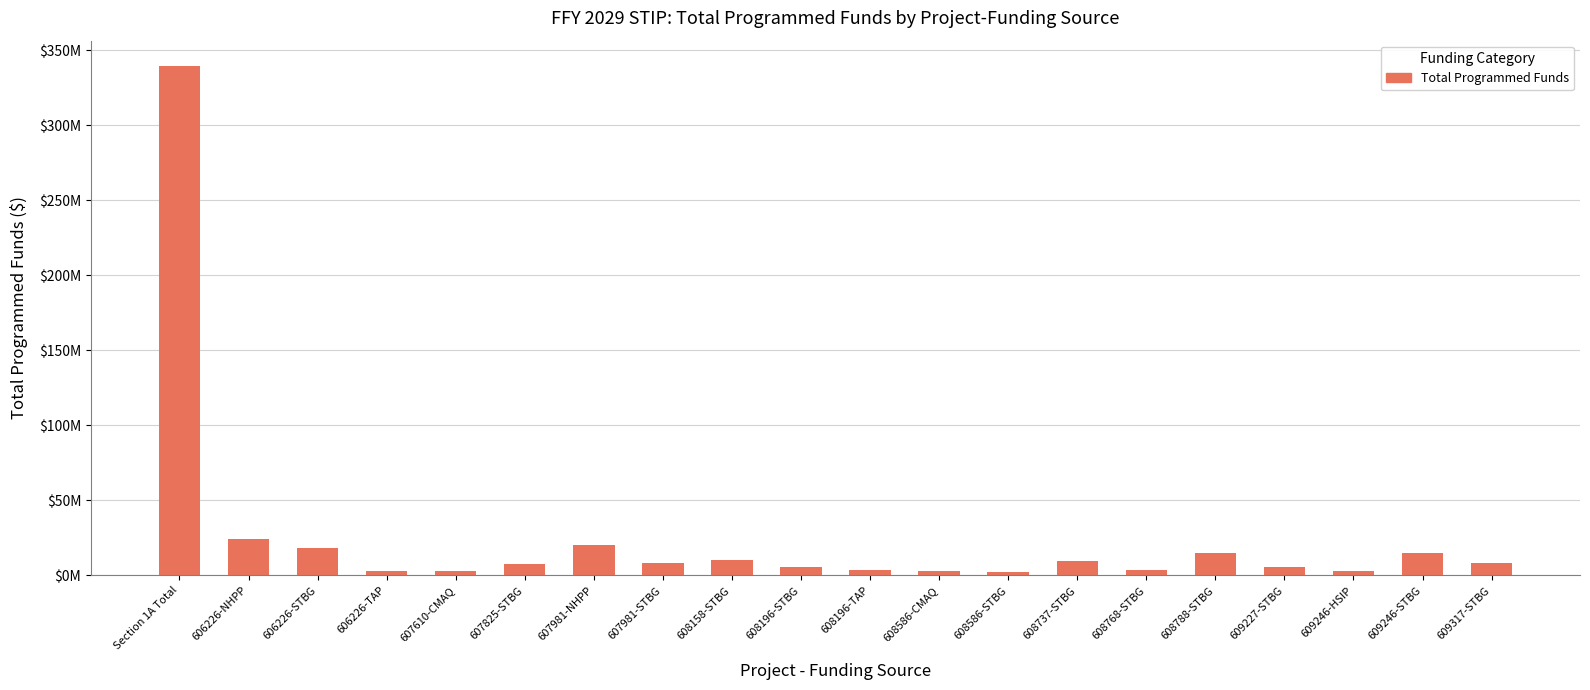

List the labels in order of value, smallest first.

608586-STBG, 608586-CMAQ, 606226-TAP, 607610-CMAQ, 609246-HSIP, 608196-TAP, 608768-STBG, 609227-STBG, 608196-STBG, 607825-STBG, 609317-STBG, 607981-STBG, 608737-STBG, 608158-STBG, 609246-STBG, 608788-STBG, 606226-STBG, 607981-NHPP, 606226-NHPP, Section 1A Total